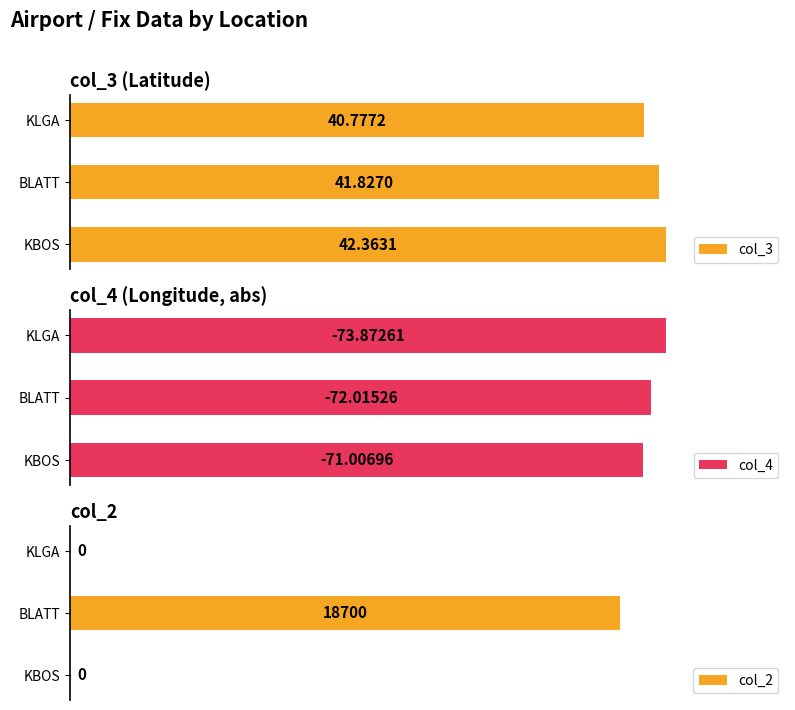

List the labels in order of col_3 value, smallest first.

KLGA, BLATT, KBOS